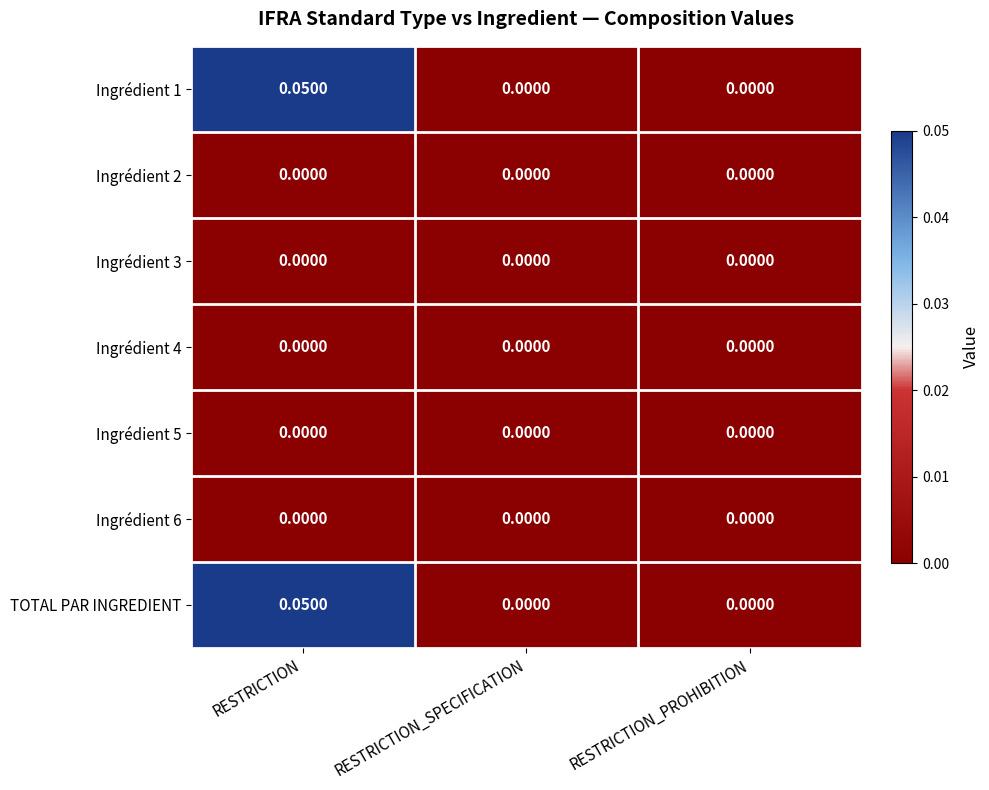

At which category is the sum across all series the highest?

RESTRICTION